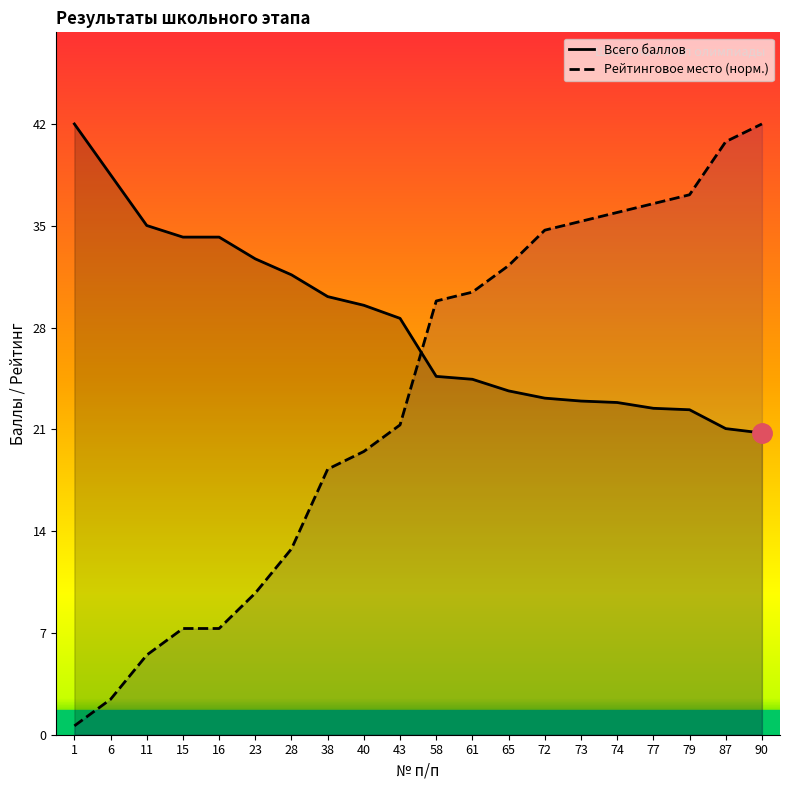

Reading right to left, extract all data points from this chart.

Всего баллов: 20.8	21.1	22.4	22.5	22.9	23.0	23.2	23.7	24.5	24.7	28.7	29.6	30.2	31.7	32.8	34.3	34.3	35.1	38.6	42.1
Рейтинговое место (норм.): 42.1	40.9	37.2	36.6	36.0	35.4	34.8	32.3	30.5	29.9	21.4	19.5	18.3	12.8	9.8	7.3	7.3	5.5	2.4	0.6